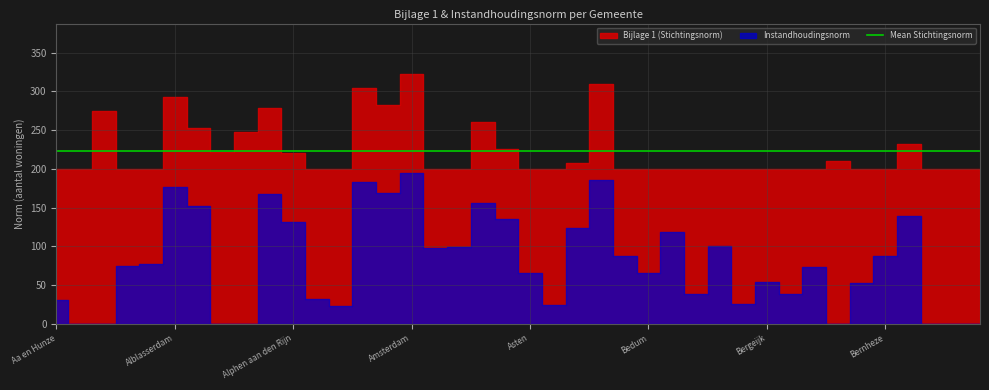

The Instandhoudingsnorm series shows 53 at Berkelland. True or false?

True